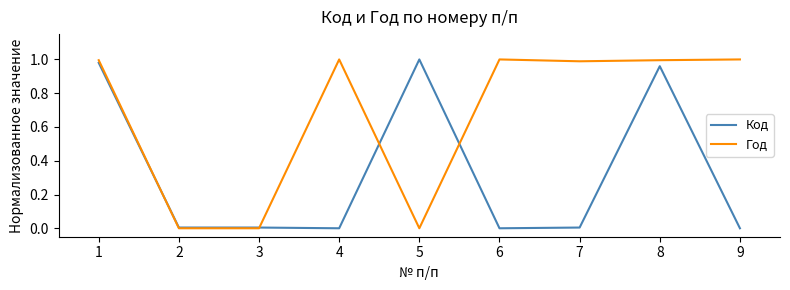

The Год series shows 0.0 at 2. True or false?

True